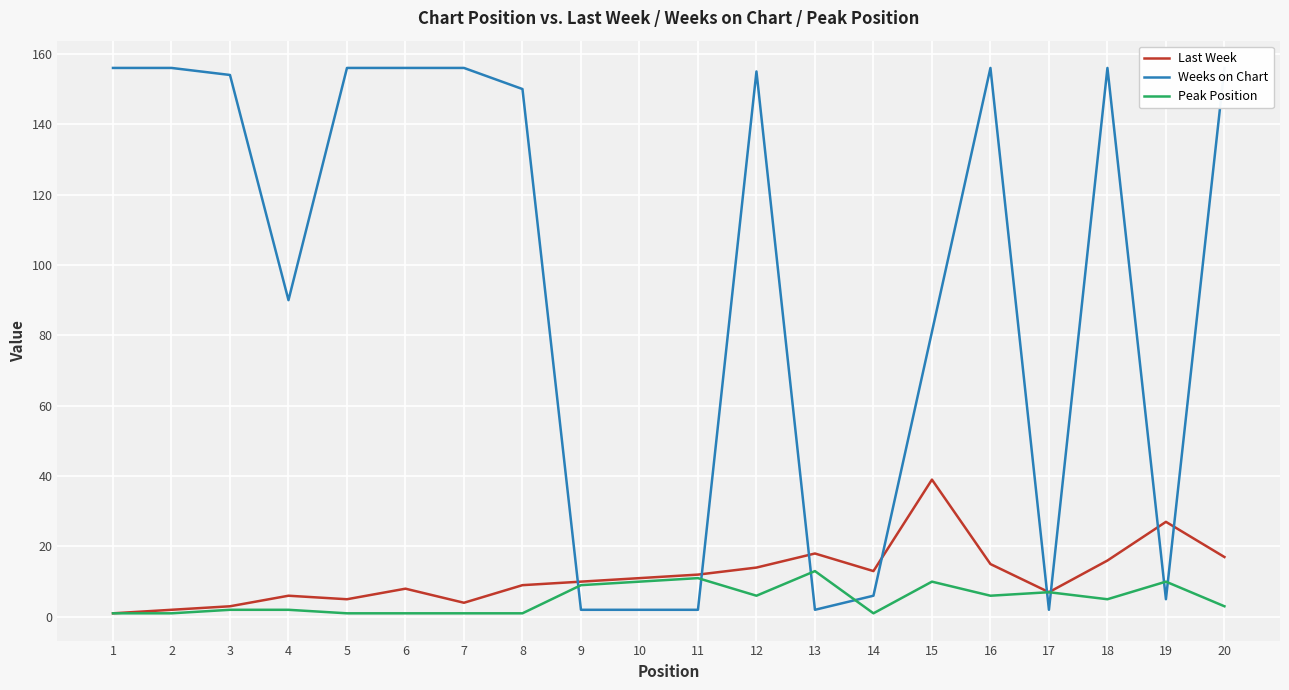

The value of Last Week at 7 is 5. True or false?

False